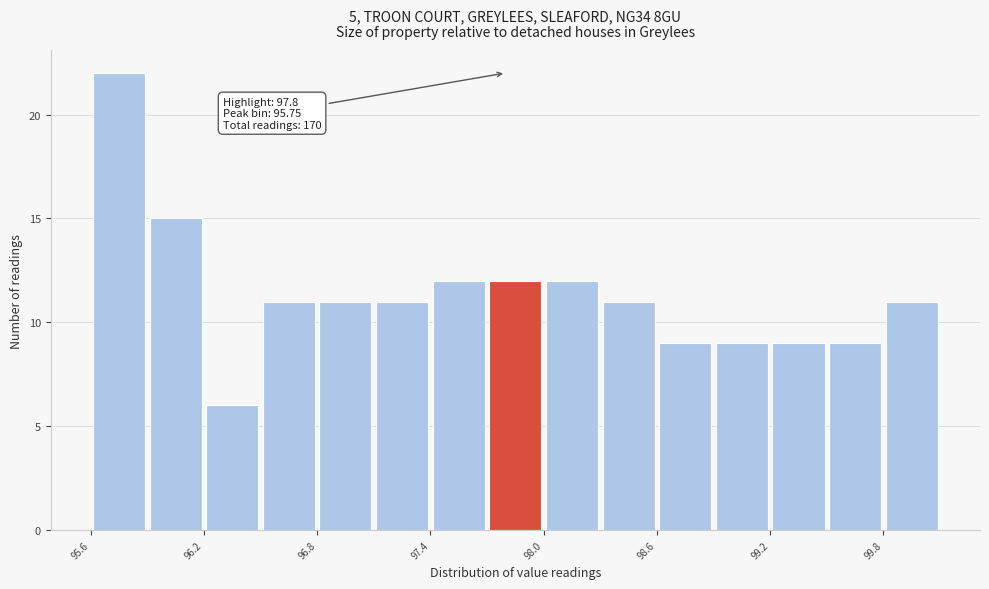

Read against the x-axis, roughly where is the centre of the tallest bar?

95.8